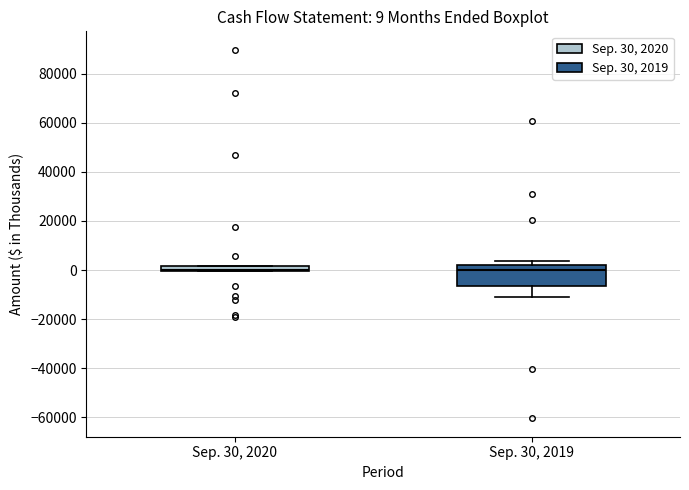

Which box is the tallest, from its lower edge to its upper edge?

Sep. 30, 2019